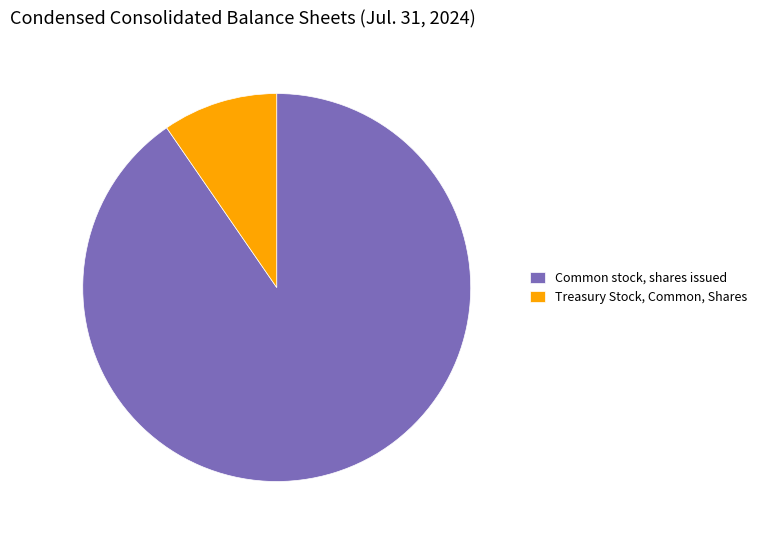

What is the smallest slice in the pie chart?

Treasury Stock, Common, Shares